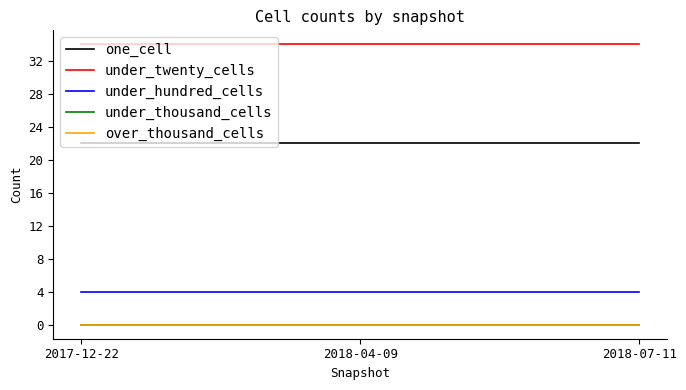

Does the chart display data point markers on the line(s)?

No